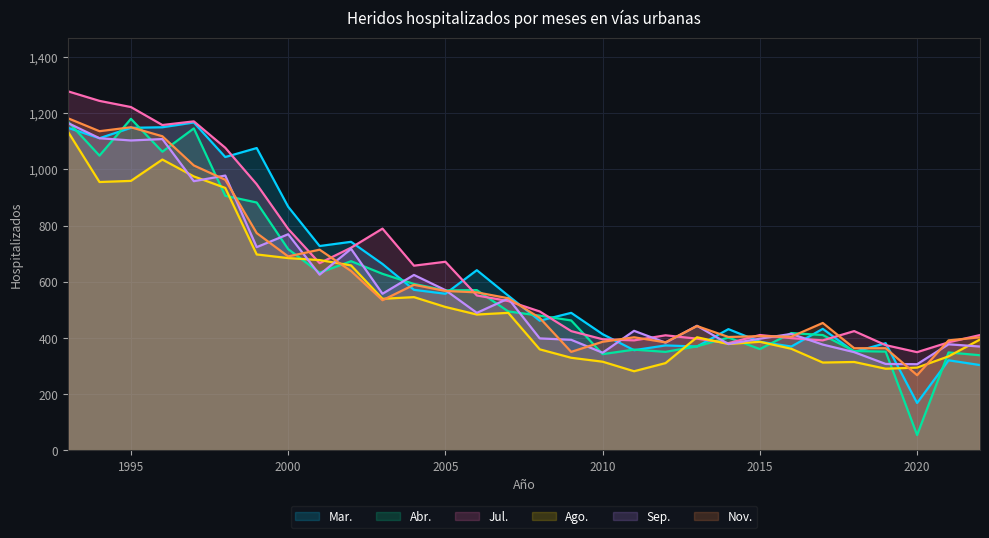

Which series has the largest range (max minus min)?

Abr.